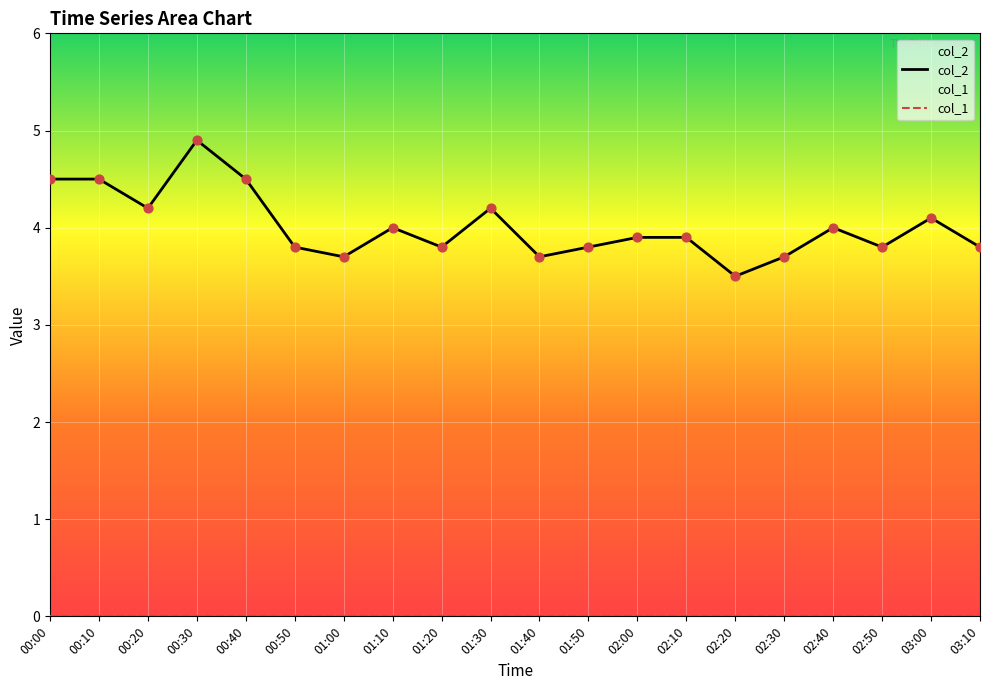

At how many categories does at least one series exceed 2?

20